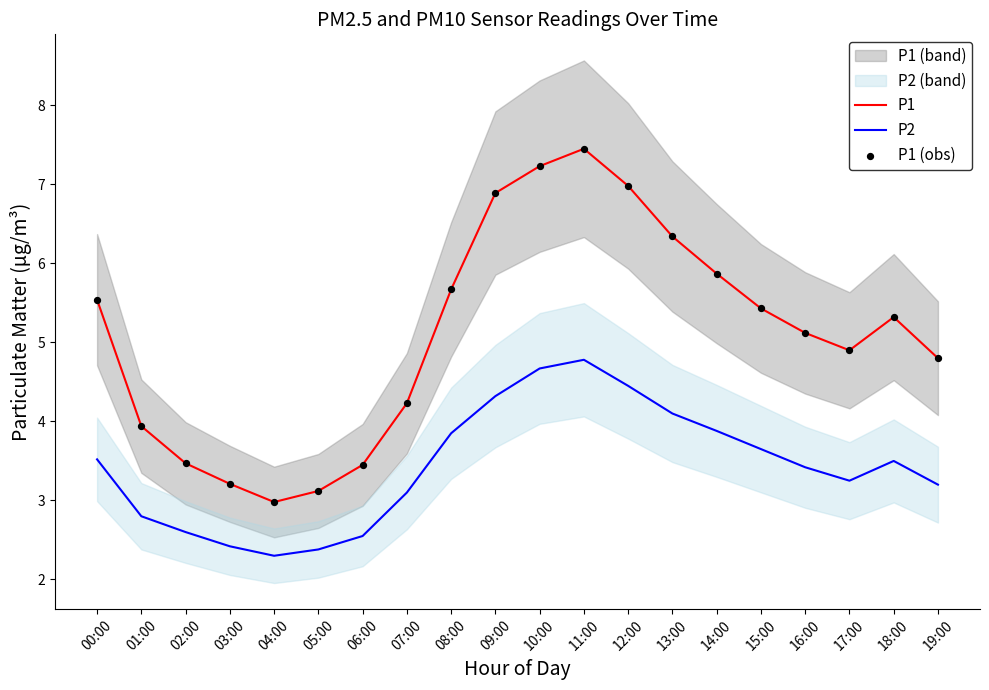

Which series has the largest total across all categories?

P1